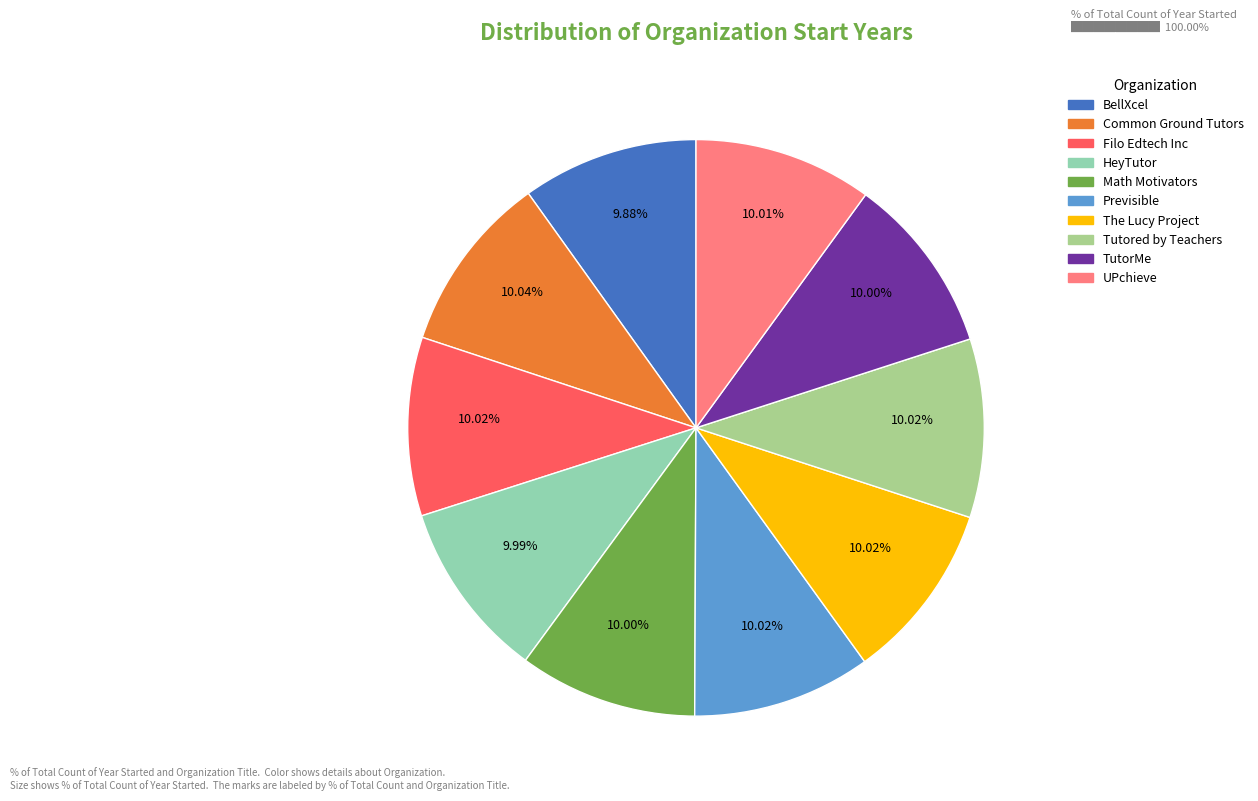

To the nearest percent, what portion does The Lucy Project represent?

10%